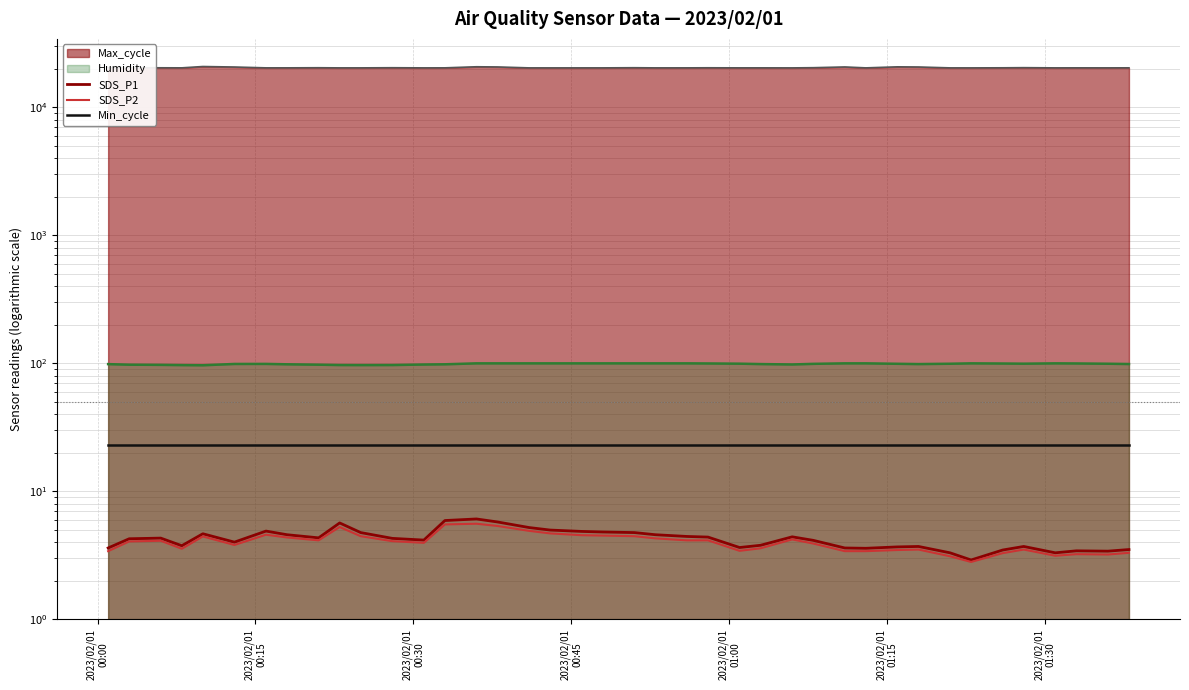

What is the difference between the maximum and minimum values in the SDS_P1 series?

3.2